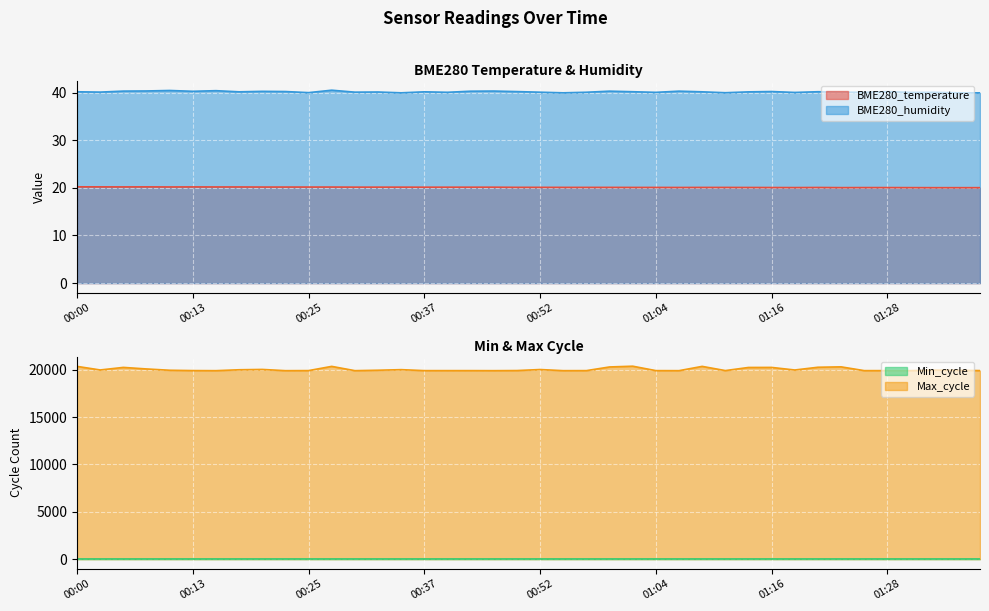

What is the spread (max minus min) of values at 00:37?

19900.9